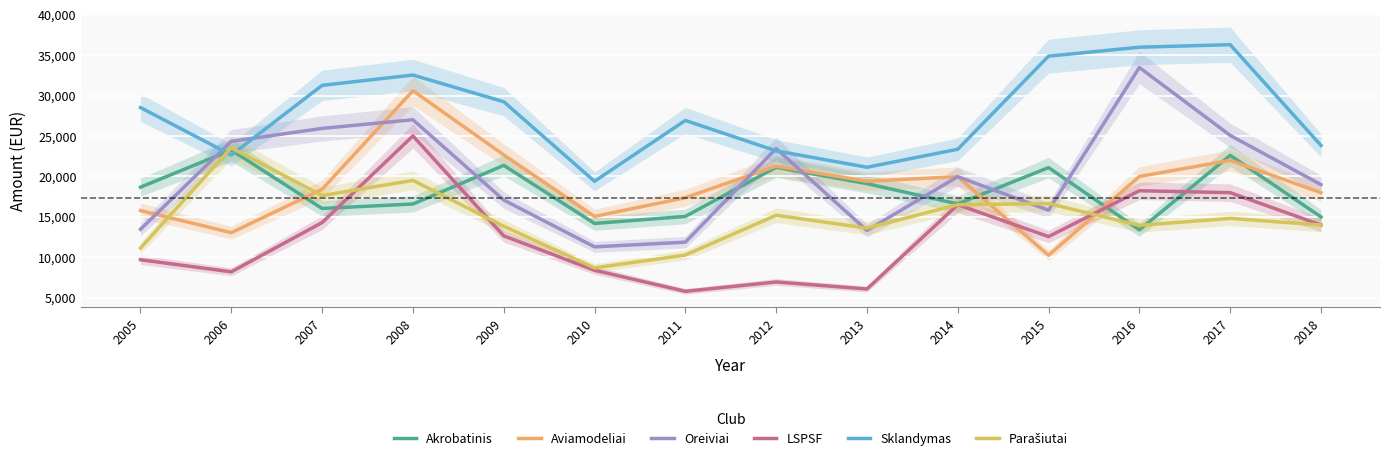

Reading left to right, transcribe all the data shown in this chart.

Akrobatinis: 2005=18680.5	2006=23269.8	2007=16044.9	2008=16595.2	2009=21374.0	2010=14191.4	2011=15060.2	2012=21142.3	2013=19114.9	2014=16605.7	2015=21100.0	2016=13395.0	2017=22612.0	2018=15000.0
Aviamodeliai: 2005=15784.3	2006=13049.7	2007=18414.0	2008=30612.8	2009=22677.2	2010=15060.2	2011=17377.2	2012=21287.1	2013=19404.5	2014=19983.8	2015=10250.8	2016=20000.0	2017=22000.0	2018=18000.0
Oreiviai: 2005=13467.3	2006=24351.3	2007=25950.0	2008=27021.5	2009=17087.6	2010=11295.2	2011=11874.4	2012=23459.2	2013=13322.5	2014=19983.8	2015=15828.0	2016=33488.0	2017=25084.0	2018=19000.0
LSPSF: 2005=9702.3	2006=8204.4	2007=14301.4	2008=25023.2	2009=12656.4	2010=8399.0	2011=5792.4	2012=6950.9	2013=6082.0	2014=16508.3	2015=12565.0	2016=18237.0	2017=18000.0	2018=14000.0
Sklandymas: 2005=28527.6	2006=22653.8	2007=31276.1	2008=32553.3	2009=29251.6	2010=19404.5	2011=26934.7	2012=23169.6	2013=21142.3	2014=23369.1	2015=34889.0	2016=35994.0	2017=36309.0	2018=23842.0
Parašiutai: 2005=11150.4	2006=23550.7	2007=17637.9	2008=19520.4	2009=13843.8	2010=8688.6	2011=10281.5	2012=15205.1	2013=13612.1	2014=16508.3	2015=16653.5	2016=13951.0	2017=14820.0	2018=14000.0